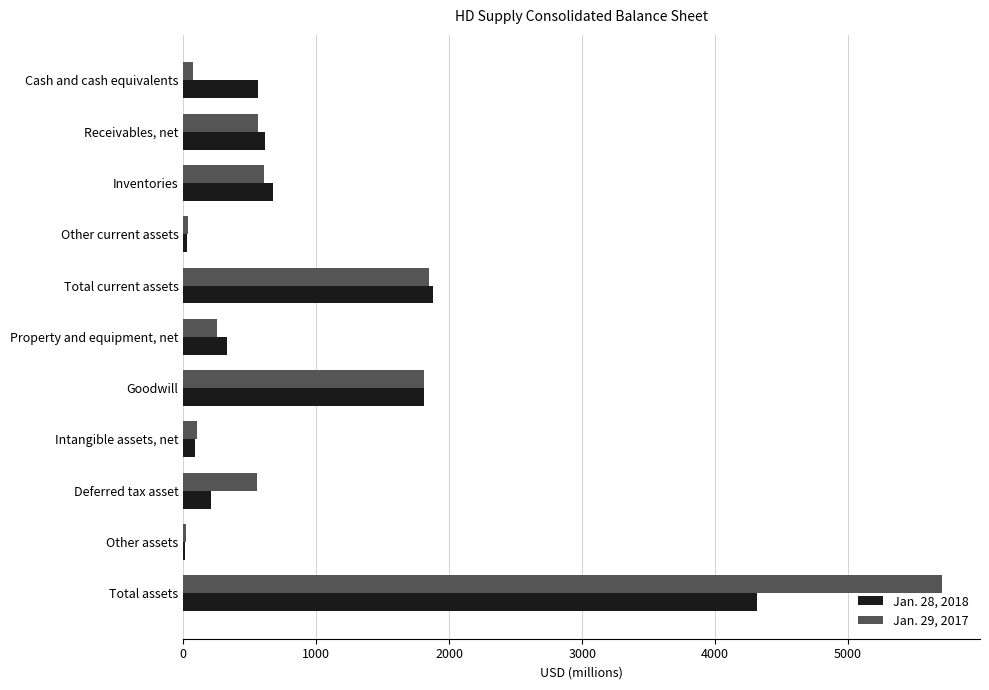

What is the total value across all series at Goodwill?

3614